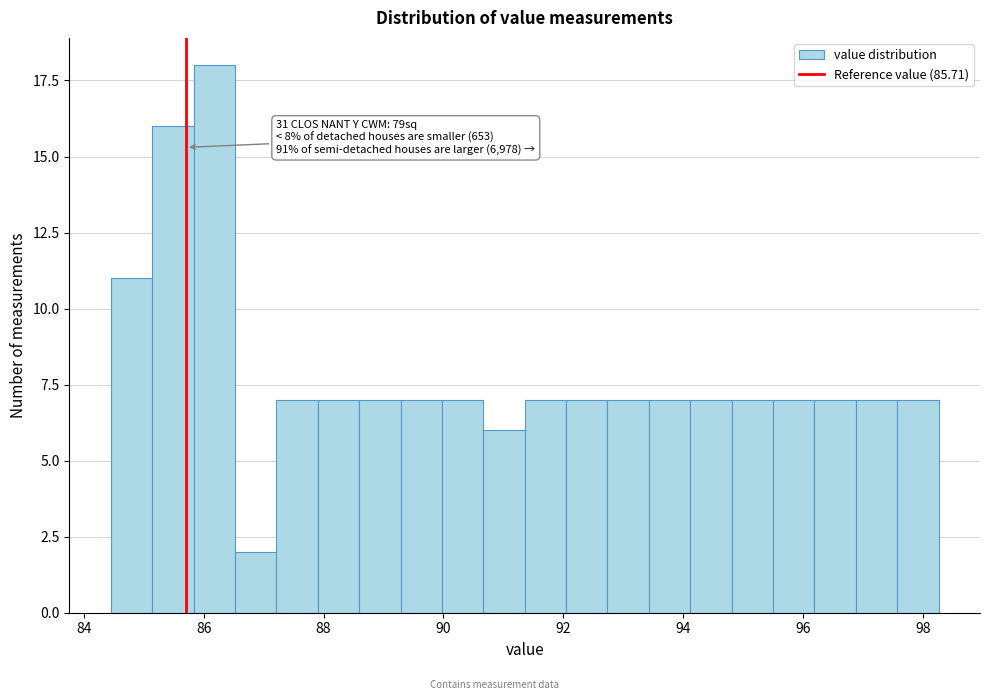

Read against the x-axis, roughly where is the centre of the tallest bar?

86.2